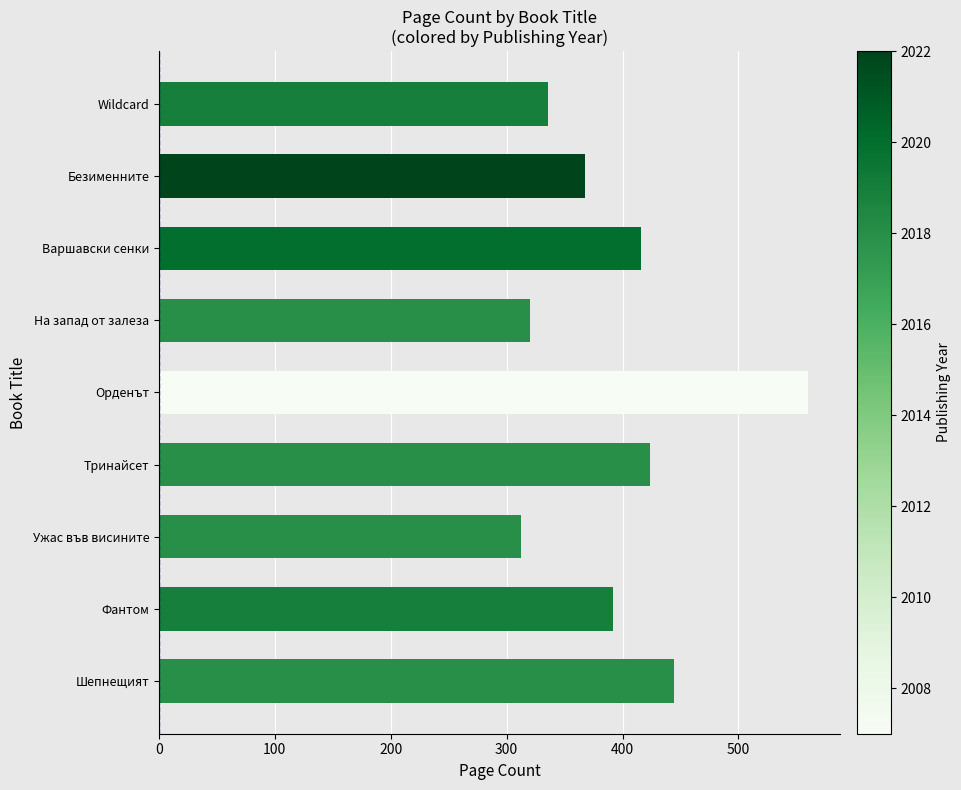

What is the difference between the maximum and second lowest values?

240